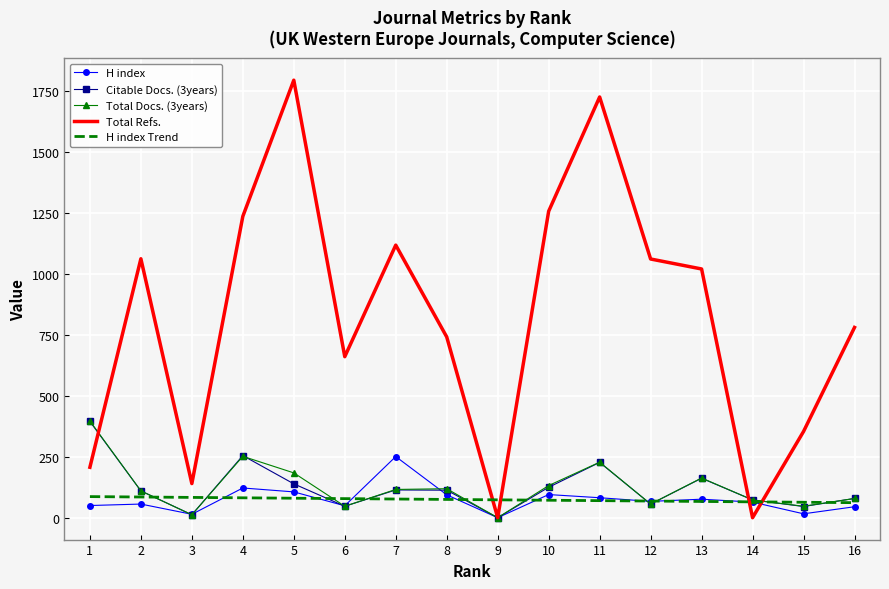

The value of H index at 4 is 122.0. True or false?

True